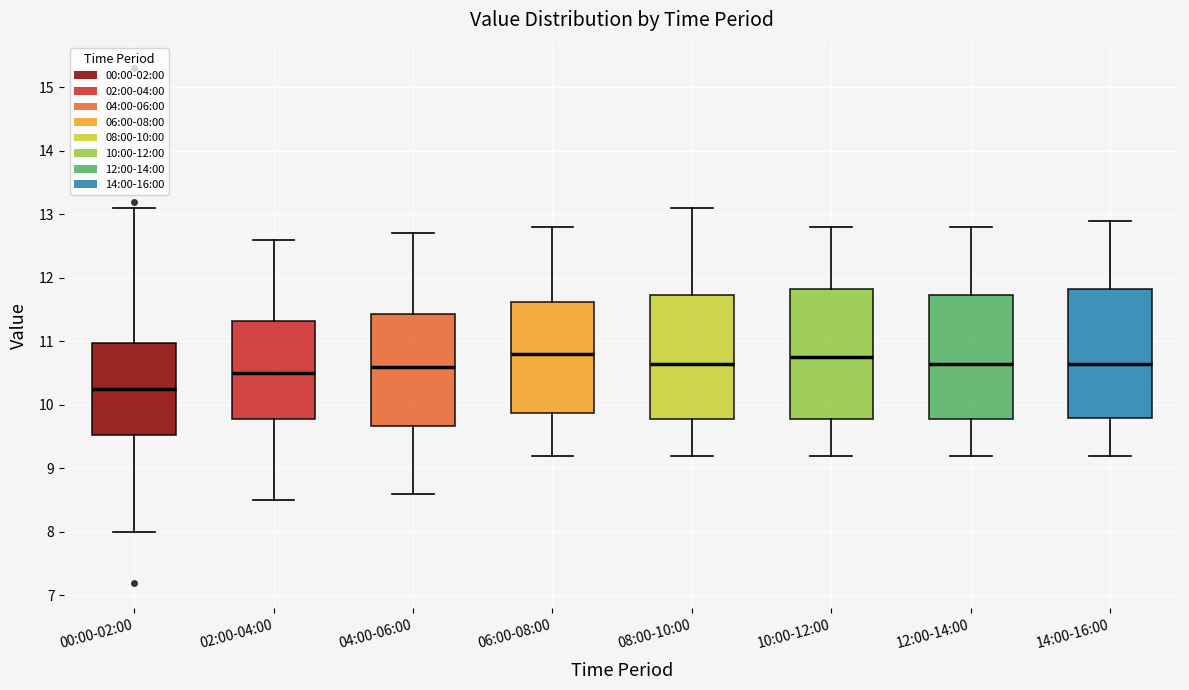

Reading left to right, read every box against the y-axis: the position of its median line, the range the box covers, and the ends of its whiskers. The values are not printed on the chart, so give them approximately, as read against the axis.

00:00-02:00: median 10.3, box 9.5 to 11.0, whiskers 8.0 to 13.1
02:00-04:00: median 10.5, box 9.8 to 11.3, whiskers 8.5 to 12.6
04:00-06:00: median 10.6, box 9.7 to 11.4, whiskers 8.6 to 12.7
06:00-08:00: median 10.8, box 9.9 to 11.6, whiskers 9.2 to 12.8
08:00-10:00: median 10.7, box 9.8 to 11.7, whiskers 9.2 to 13.1
10:00-12:00: median 10.8, box 9.8 to 11.8, whiskers 9.2 to 12.8
12:00-14:00: median 10.7, box 9.8 to 11.7, whiskers 9.2 to 12.8
14:00-16:00: median 10.7, box 9.8 to 11.8, whiskers 9.2 to 12.9